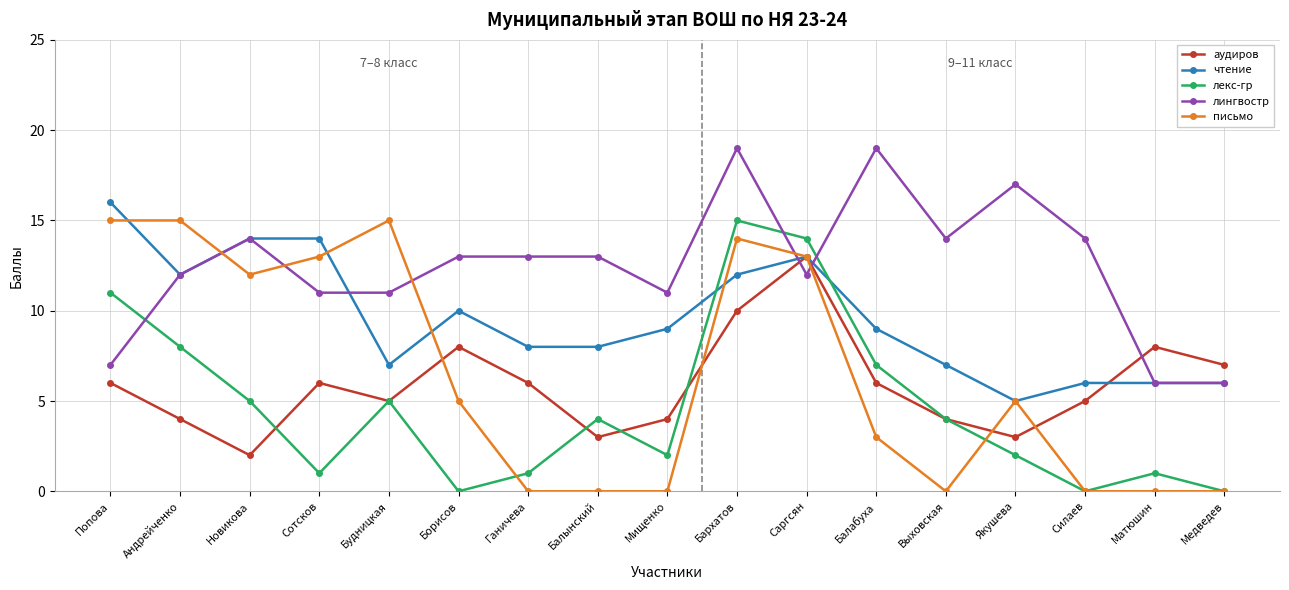

What is the maximum value for аудиров?

13